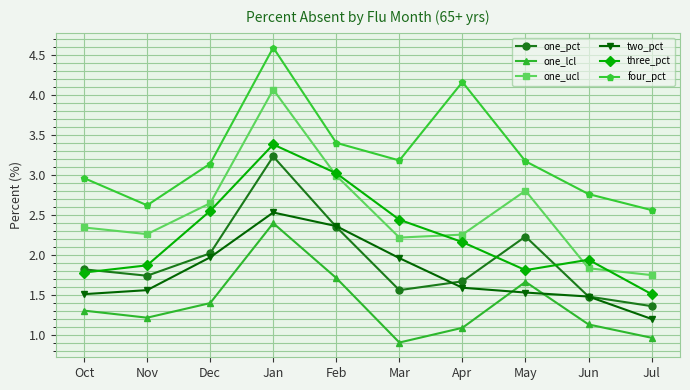

True or false: one_ucl and four_pct cross at least once.

False